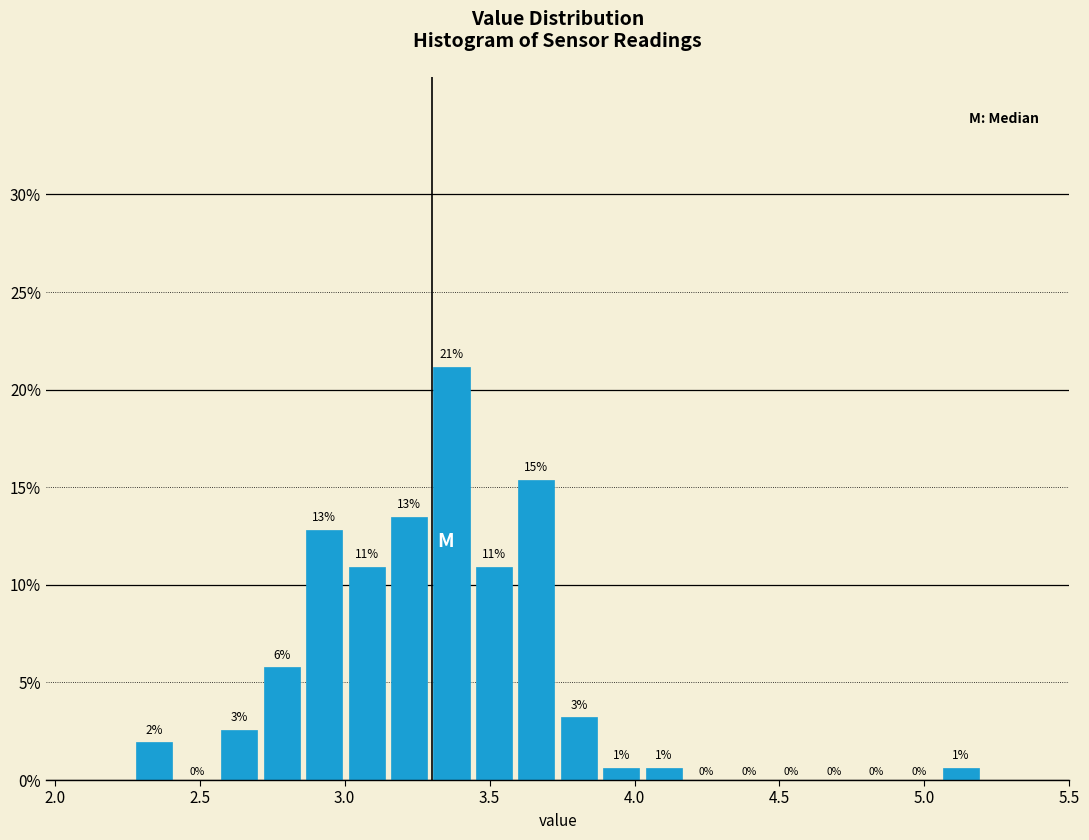

Read against the x-axis, roughly where is the centre of the tallest bar?

3.35